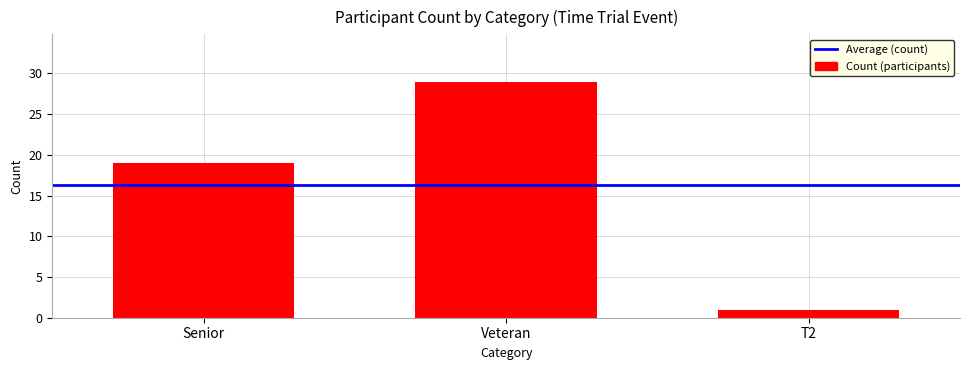

What is the label of the 1st bar from the left?

Senior